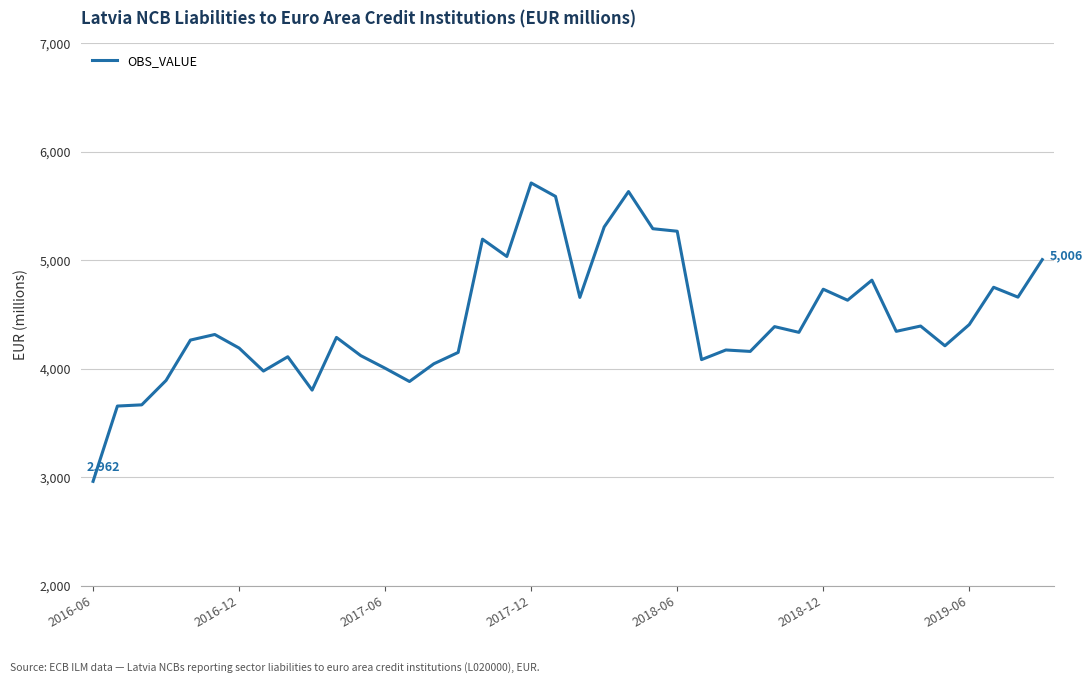

Is this an area chart (filled region under the line)?

No